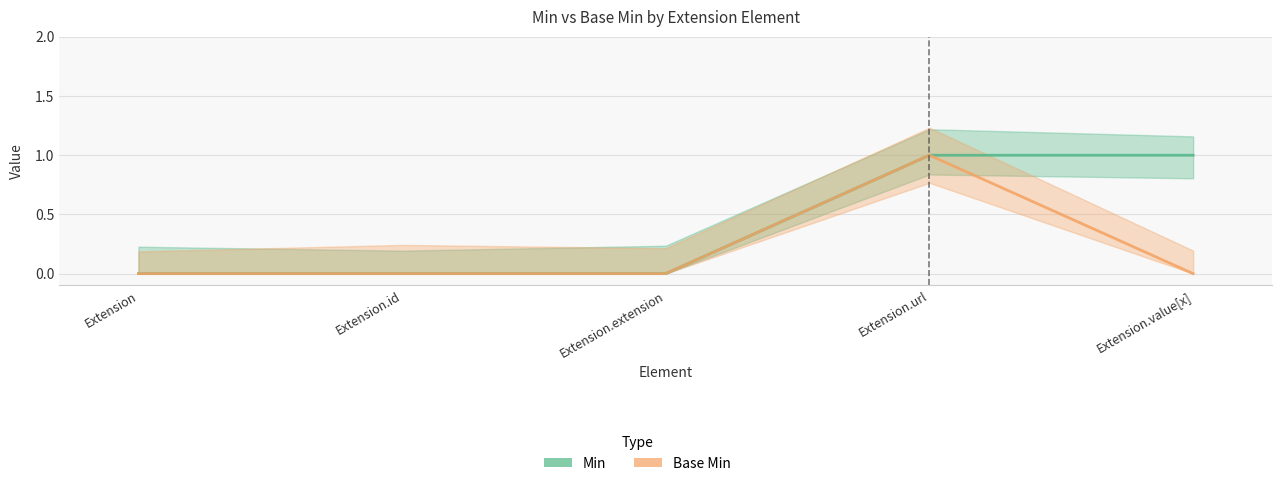

What is the highest value of the Base Min series?

1